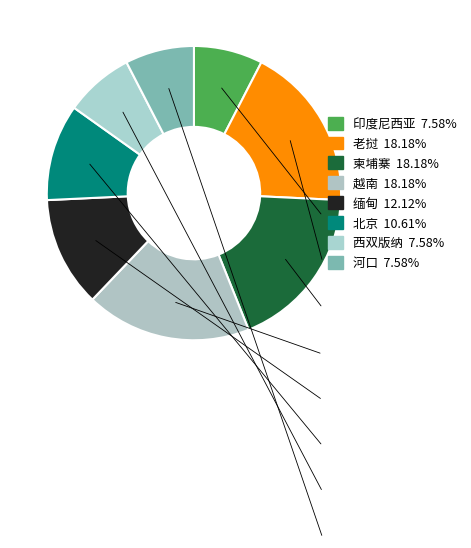

How many segments does this pie chart have?

8